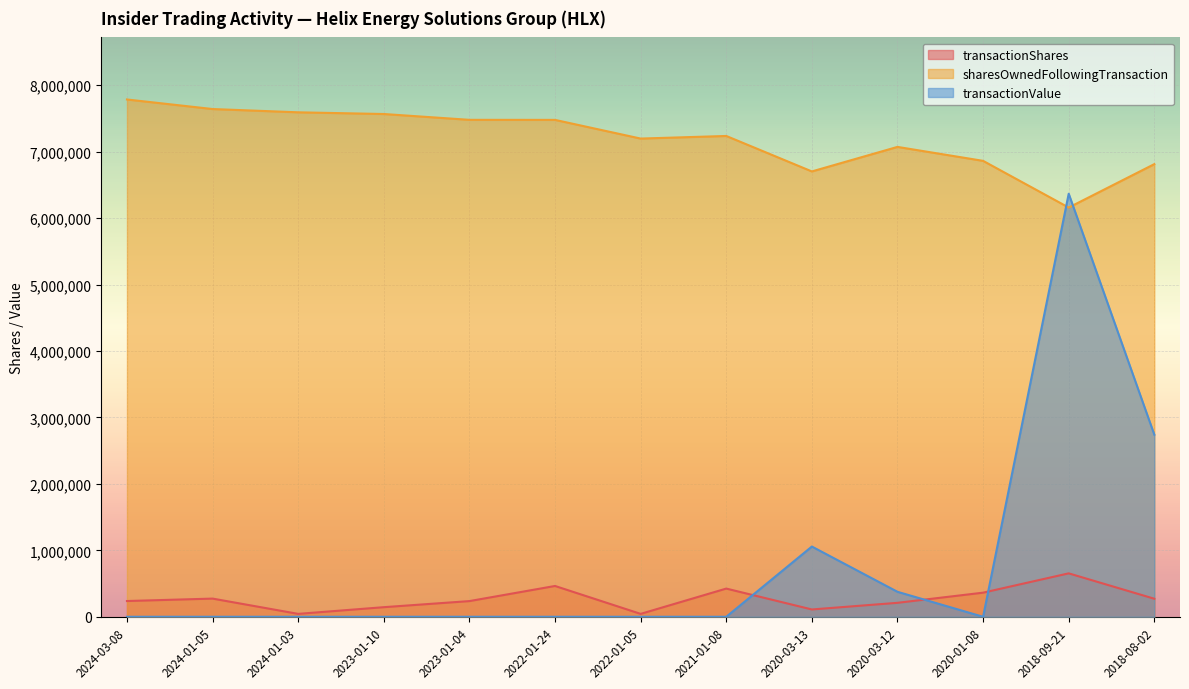

True or false: sharesOwnedFollowingTransaction has a value of 7566831 at 2023-01-10.

True